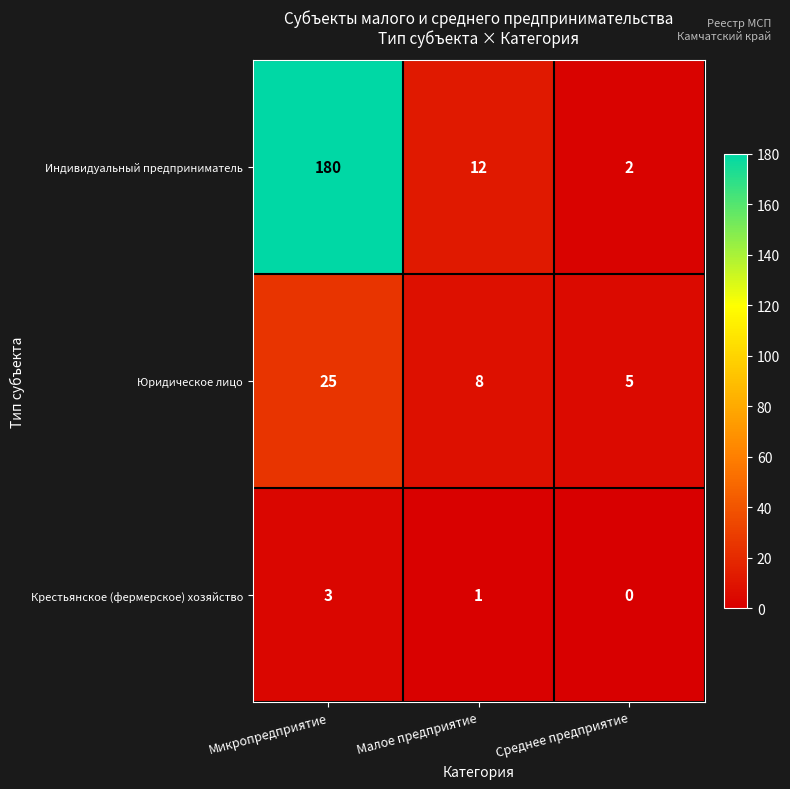

What is the total value across all series at Среднее предприятие?

7